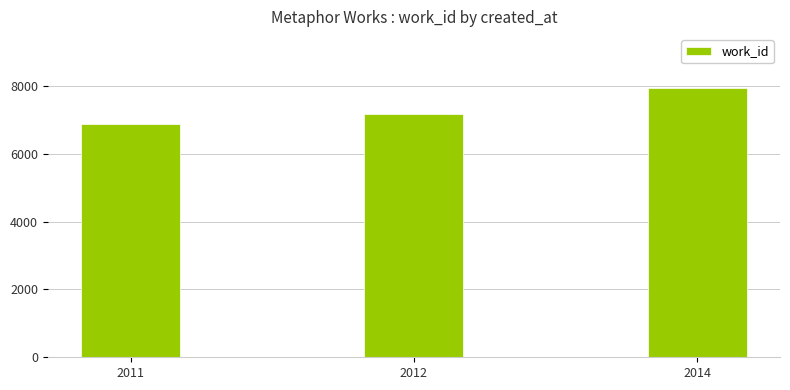

Does the chart contain any negative values?

No